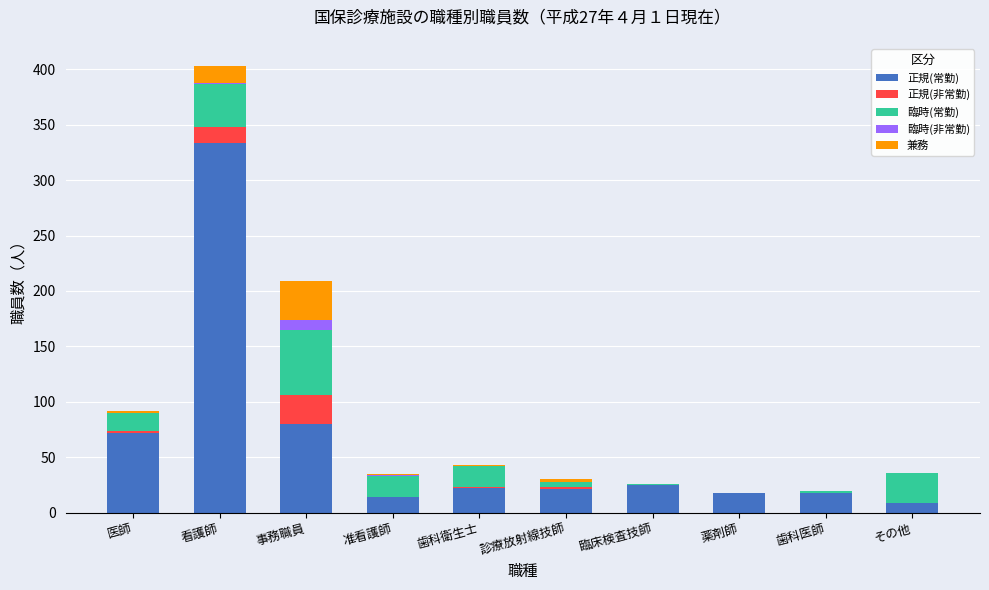

What is the sum of all 正規(常勤) values?

613